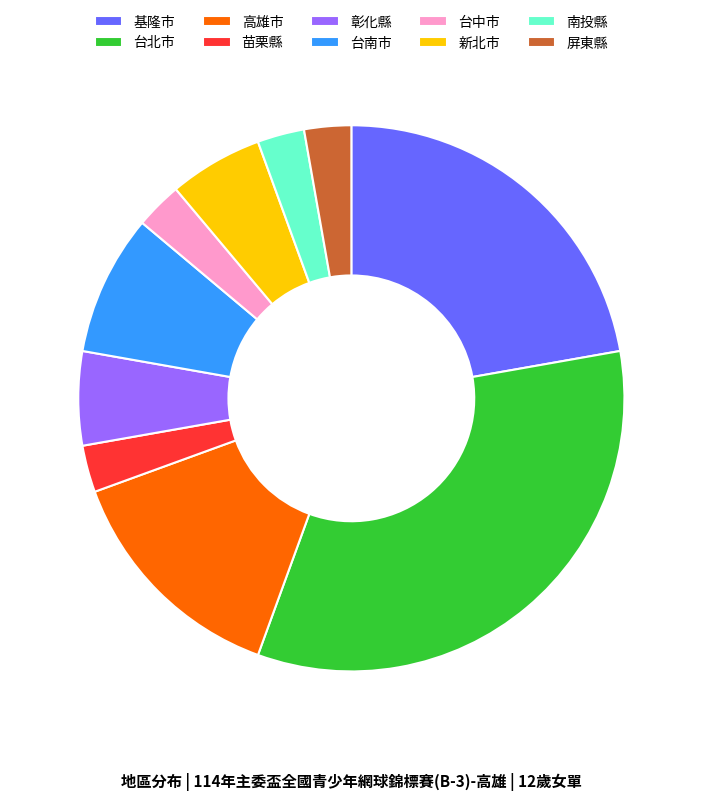

How many slices are in this pie chart?

10